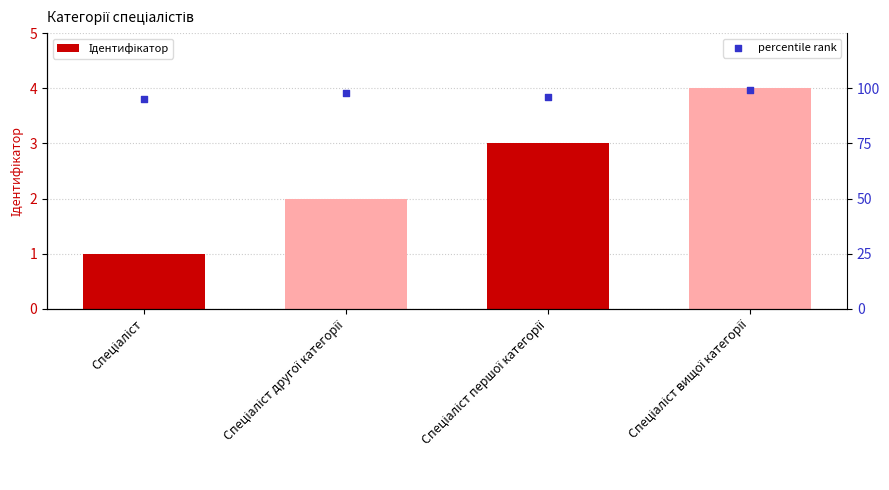

Which series contains the highest Y value?

percentile rank